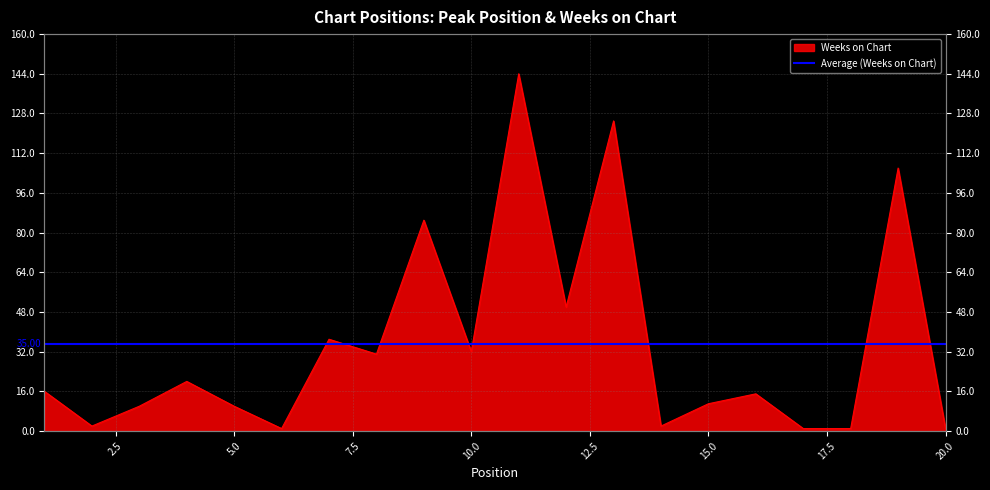

What is the greatest value displayed?

144